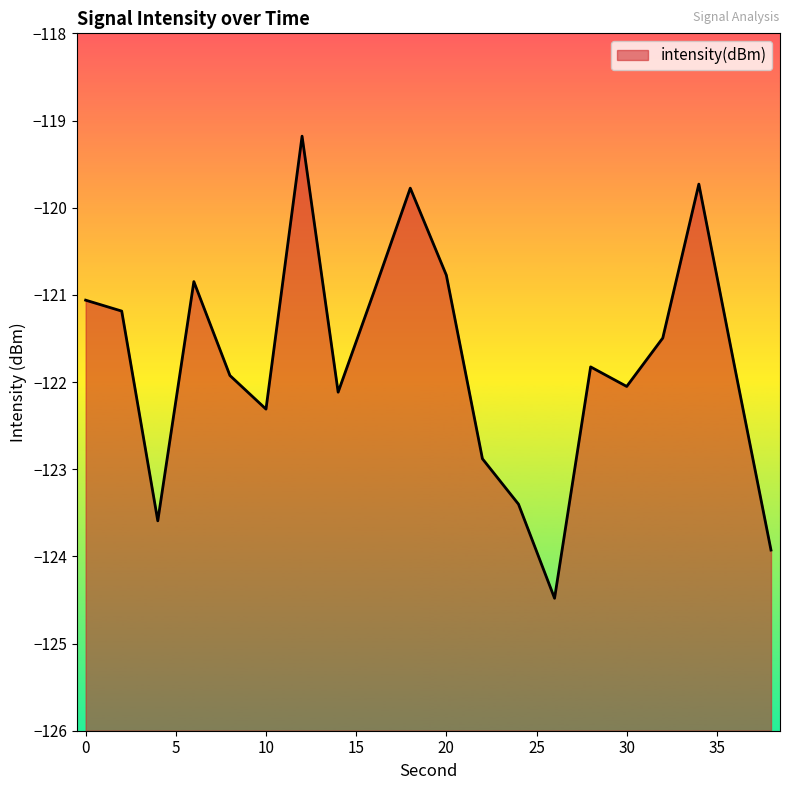

How many points are higher than both their immediate neighbors (excluding endpoints)?

5